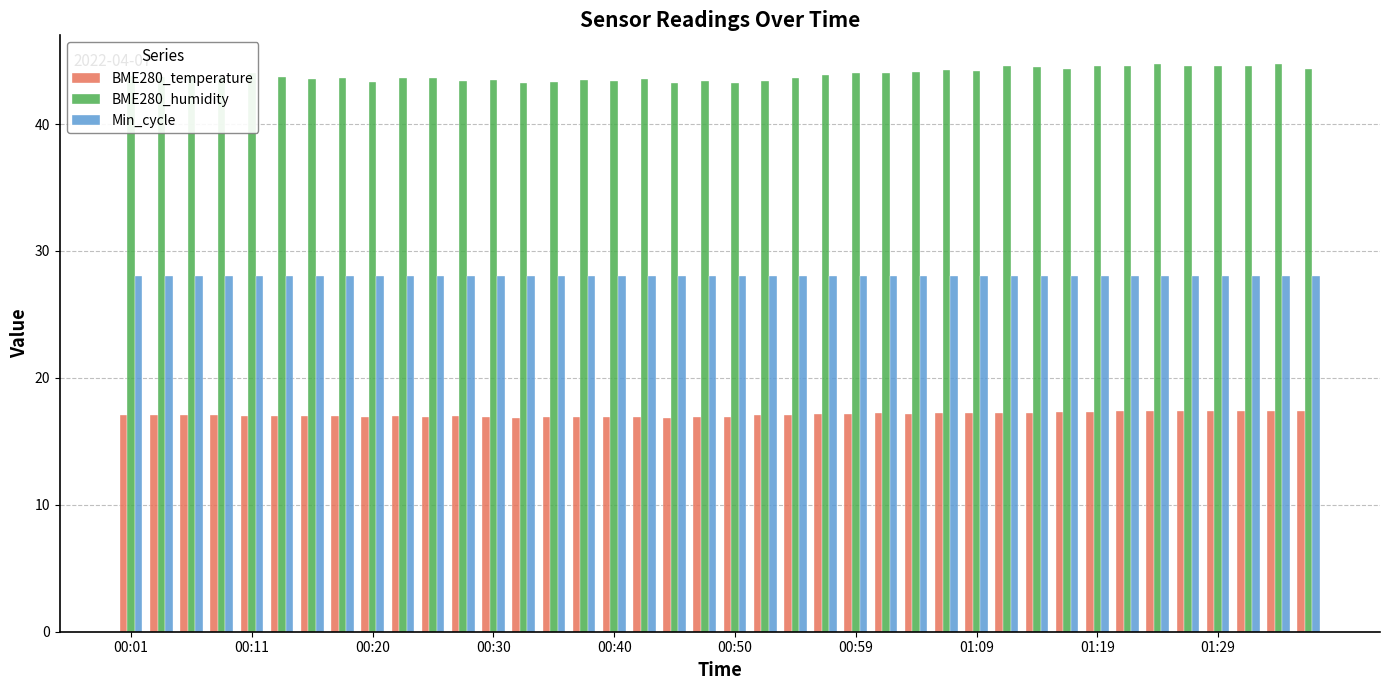

Which series has the widest spread of values?

BME280_humidity